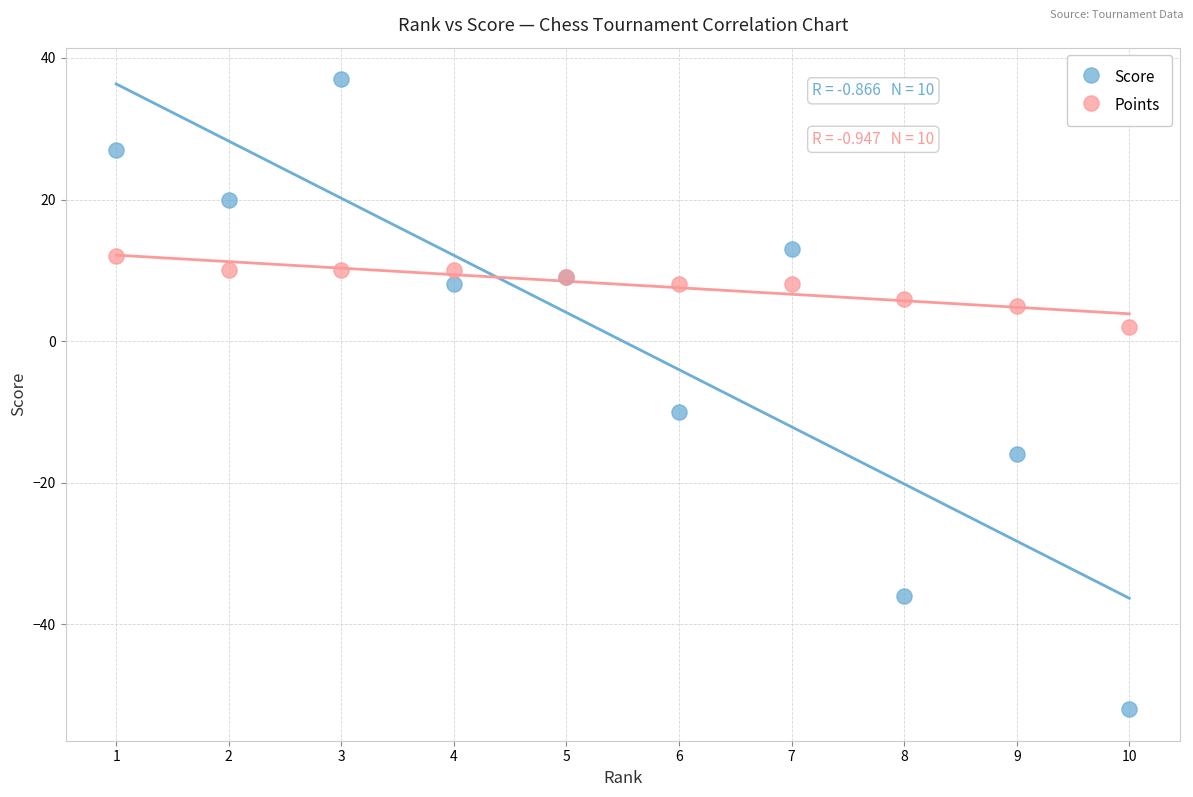

Which series reaches the maximum Y coordinate?

Score